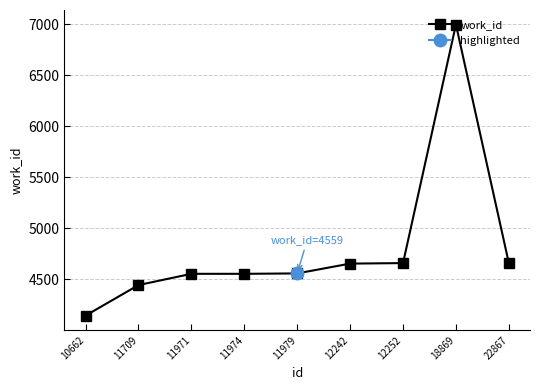

Rank the categories by value from lowest to highest.

10662, 11709, 11971, 11974, 11979, 12242, 12252, 22867, 18869